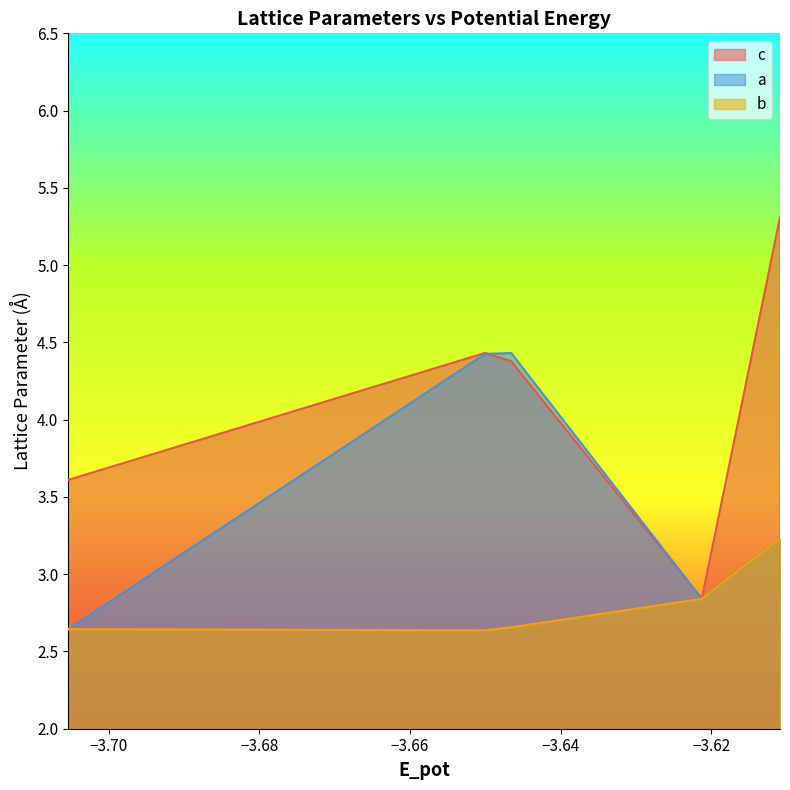

What is the difference between the maximum and minimum values in the c series?

2.5